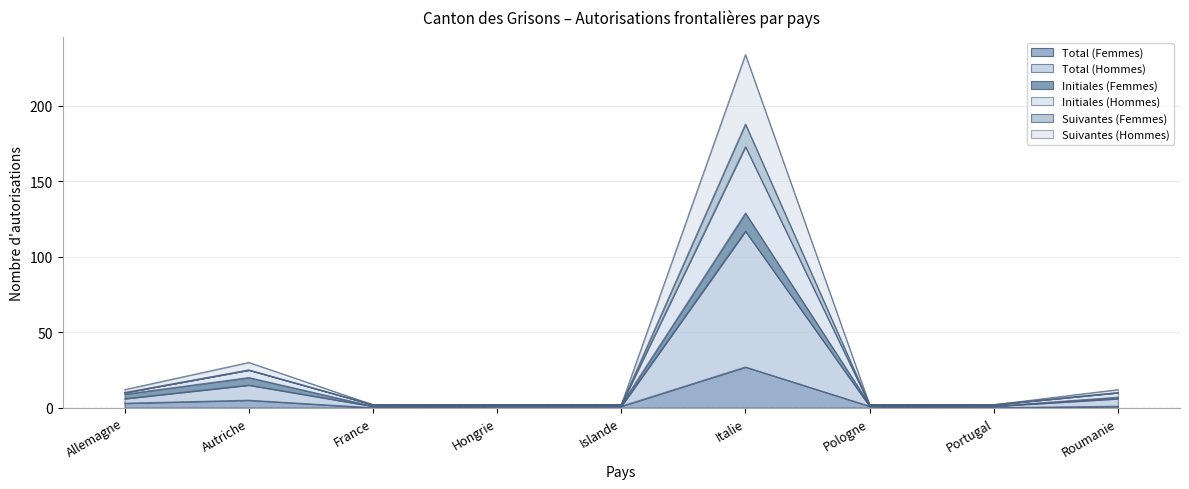

What is the value of the Suivantes (Femmes) point at the 6th from the left?

188